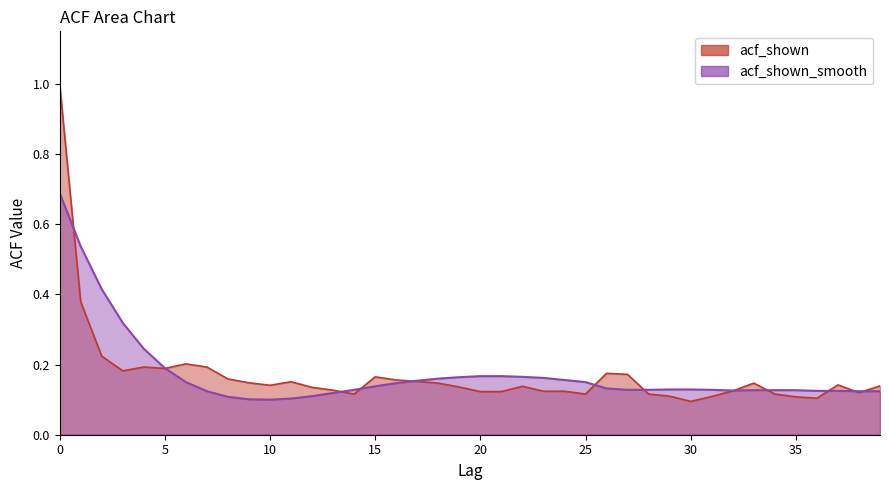

How many lines are shown in the chart?

2